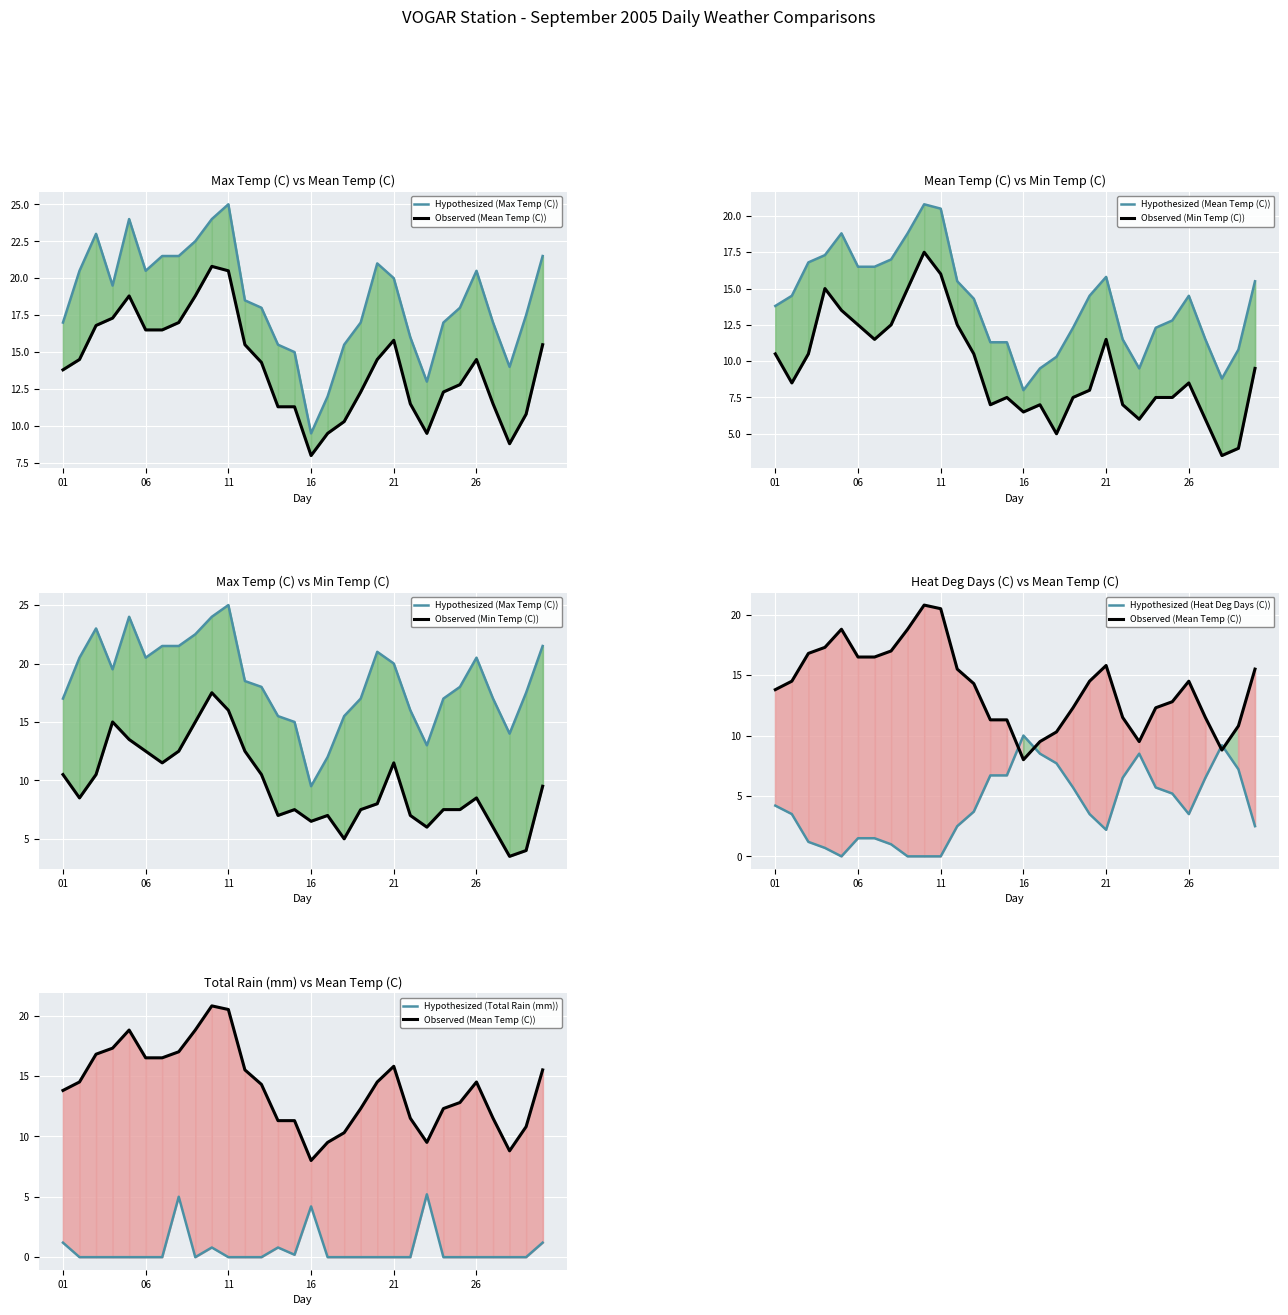

Is the value of Hypothesized (Total Rain (mm)) at 25 greater than the value of Observed (Mean Temp (C)) at 23?

No